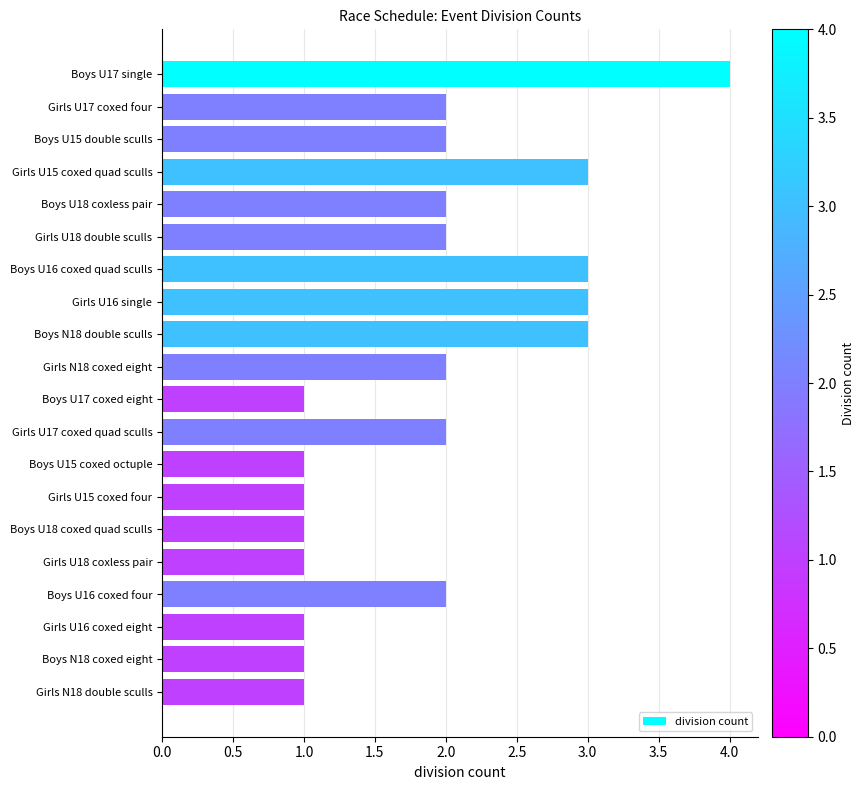

How many distinct data groups are displayed?

1